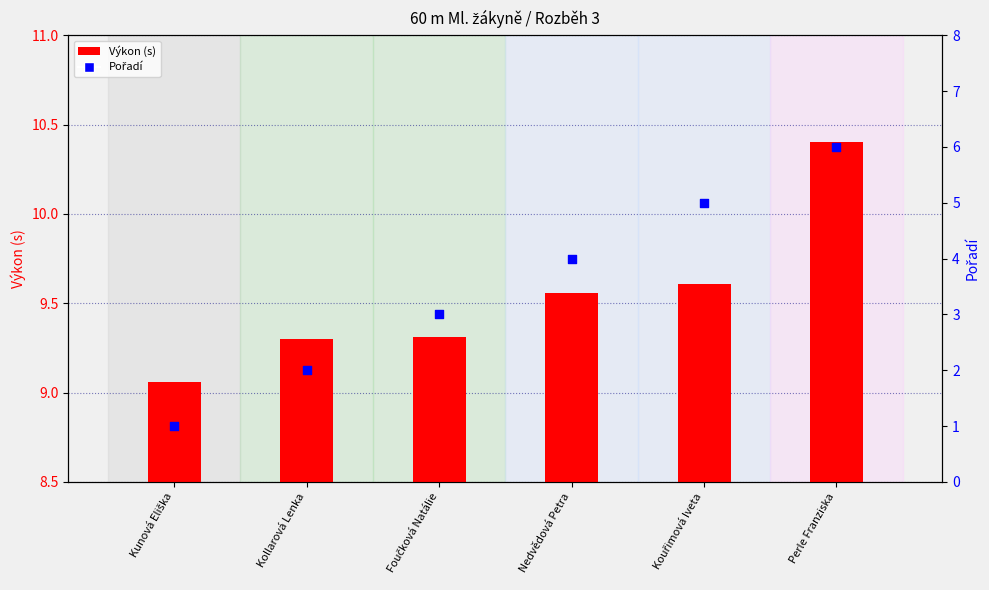

Which series has the largest Y range (max minus min)?

Pořadí